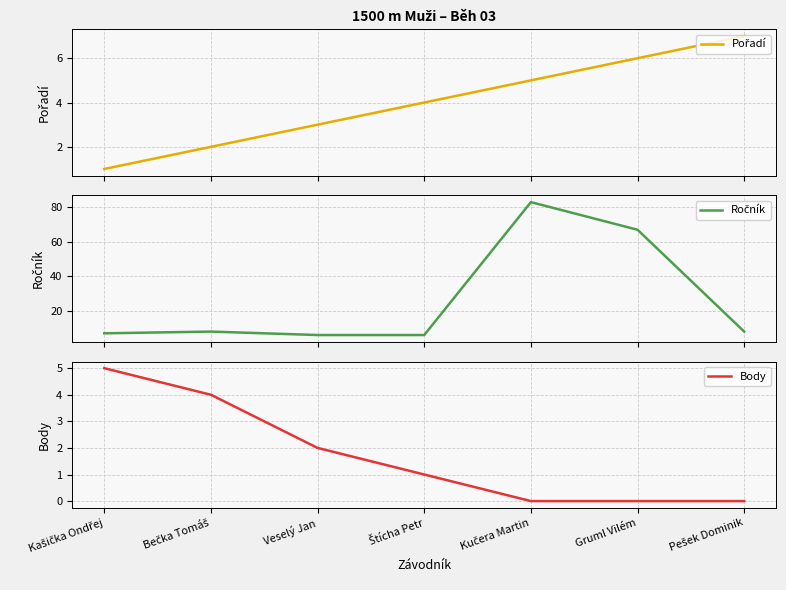

Rank the series by their maximum value, from highest to lowest.

Ročník, Pořadí, Body